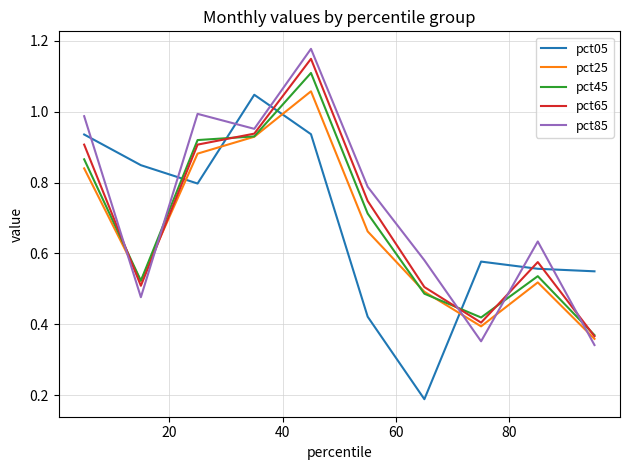

Which series ends up on top after the final intersection of pct25 and pct05?

pct05